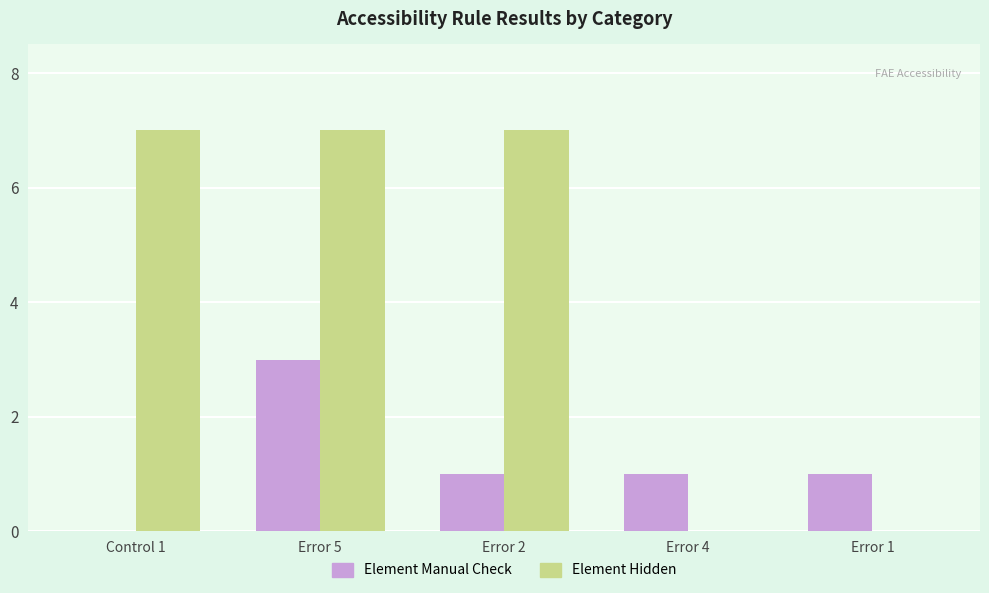

Between Error 5 and Error 2, which series saw the biggest shift?

Element Manual Check